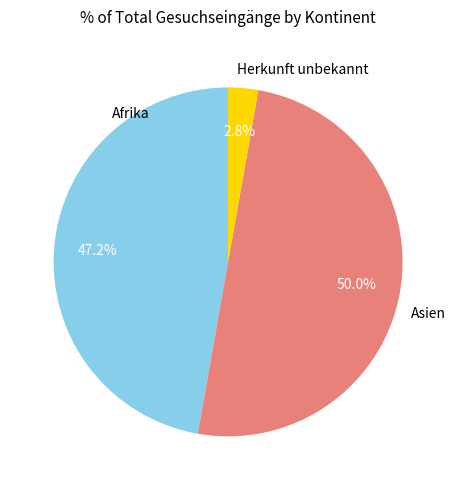

How much of the chart is everything except Asien?

50.0%